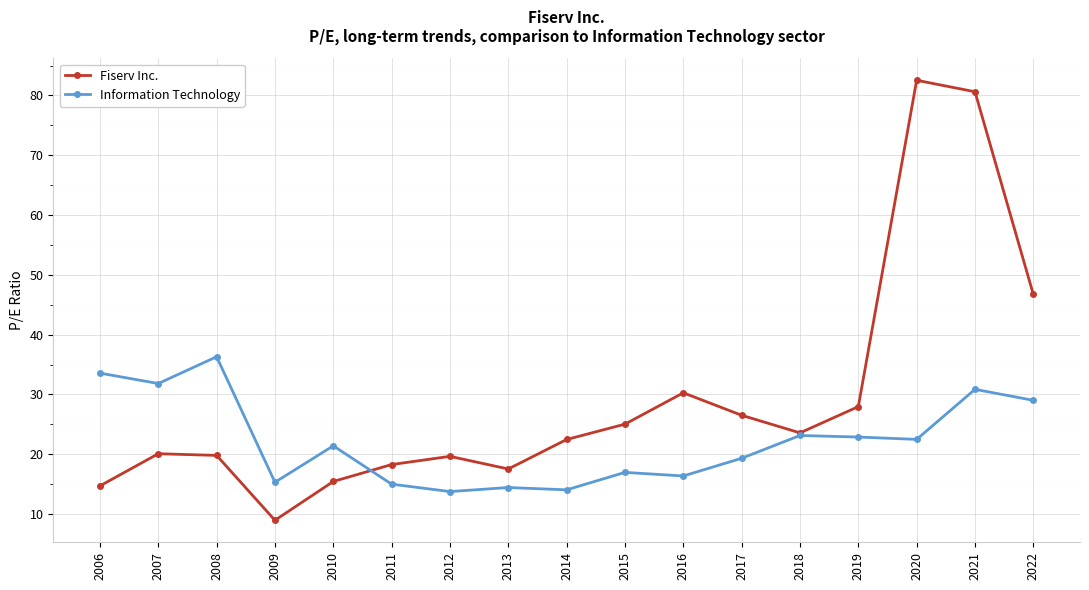

What is the sum of all Information Technology values?

376.6